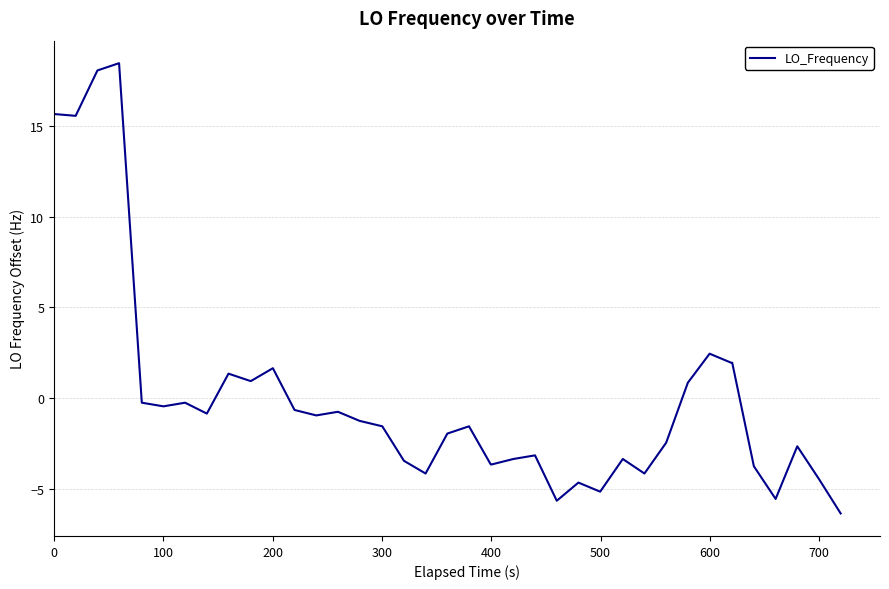

What is the greatest value displayed?

18.5